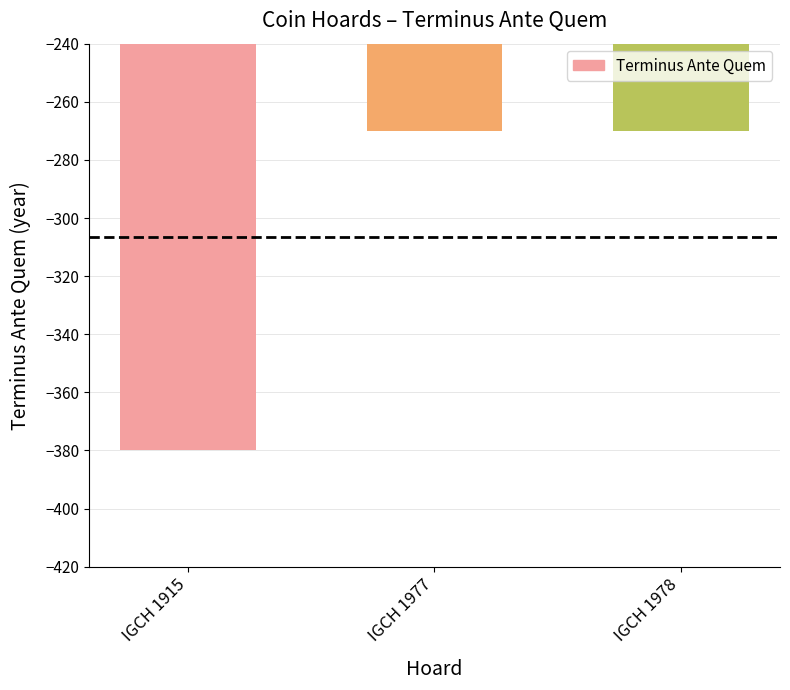

What is the average value?

-307